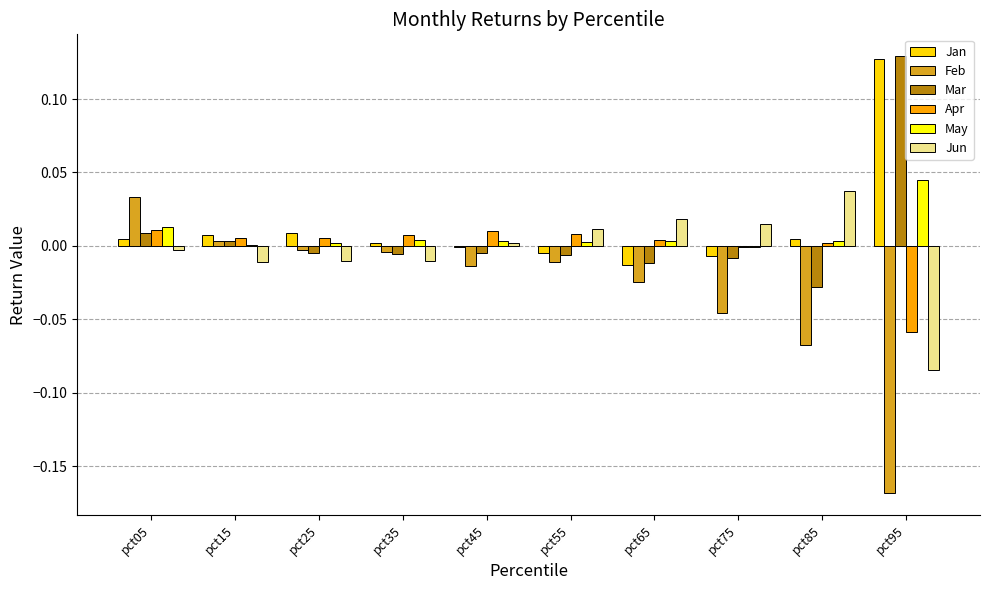

Which label corresponds to the largest value in the chart?

pct95